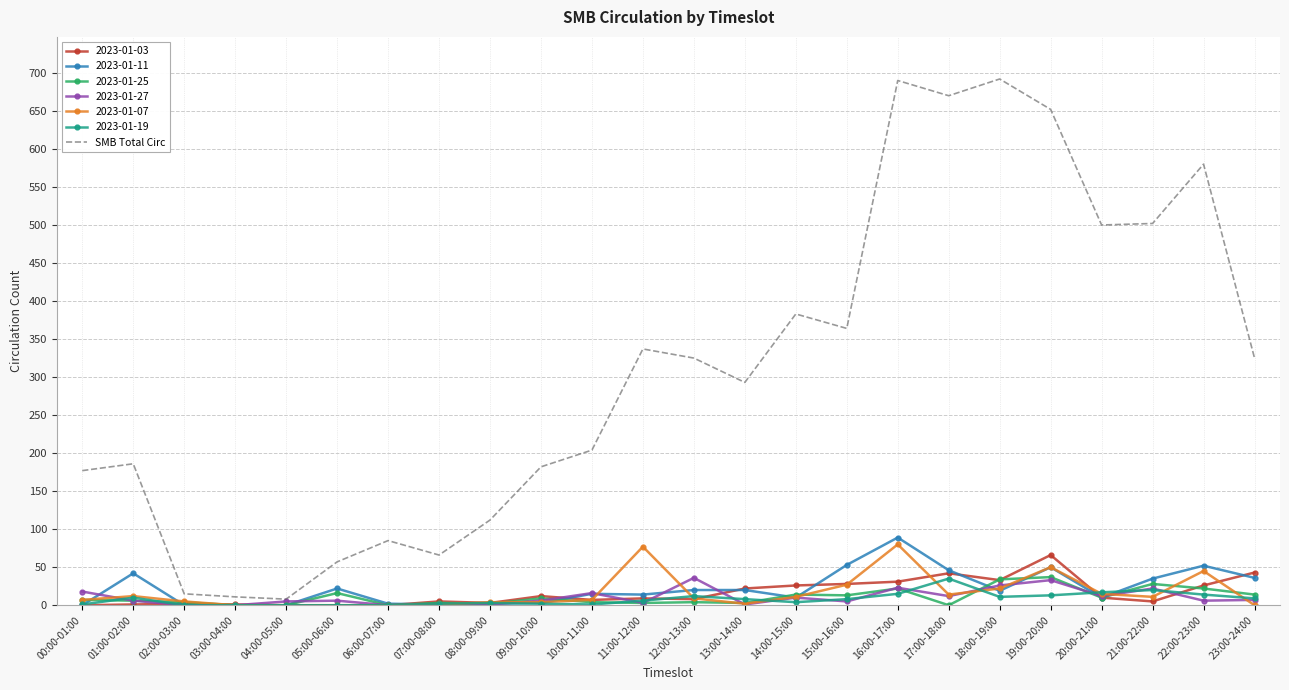

Which series has the largest total across all categories?

SMB Total Circ